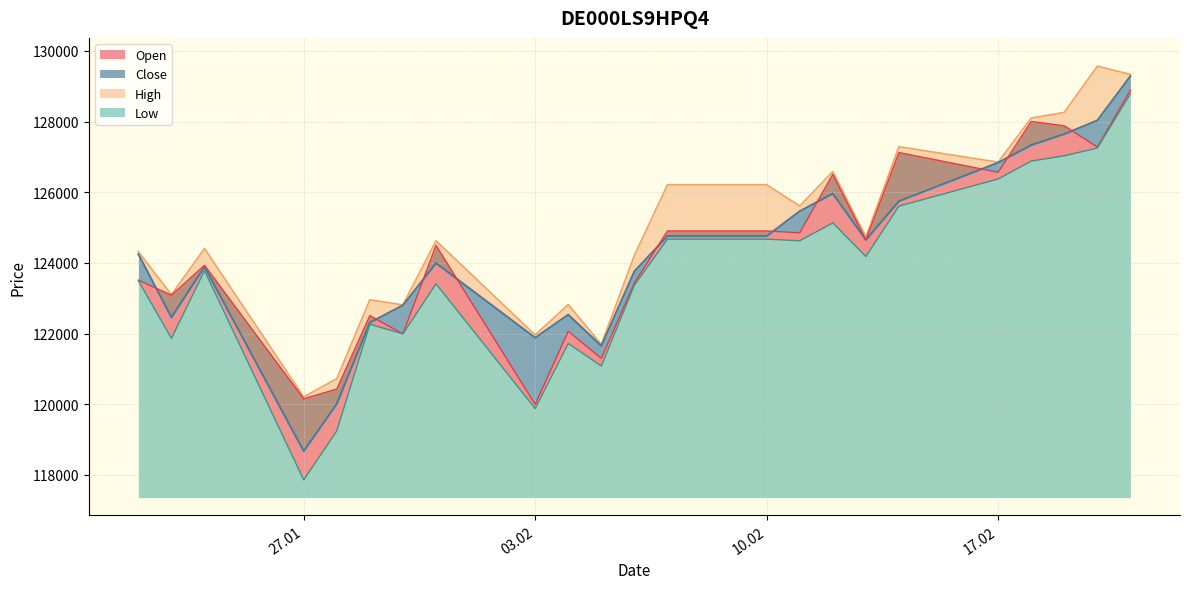

Read the Open value at 24.01.2025.

123934